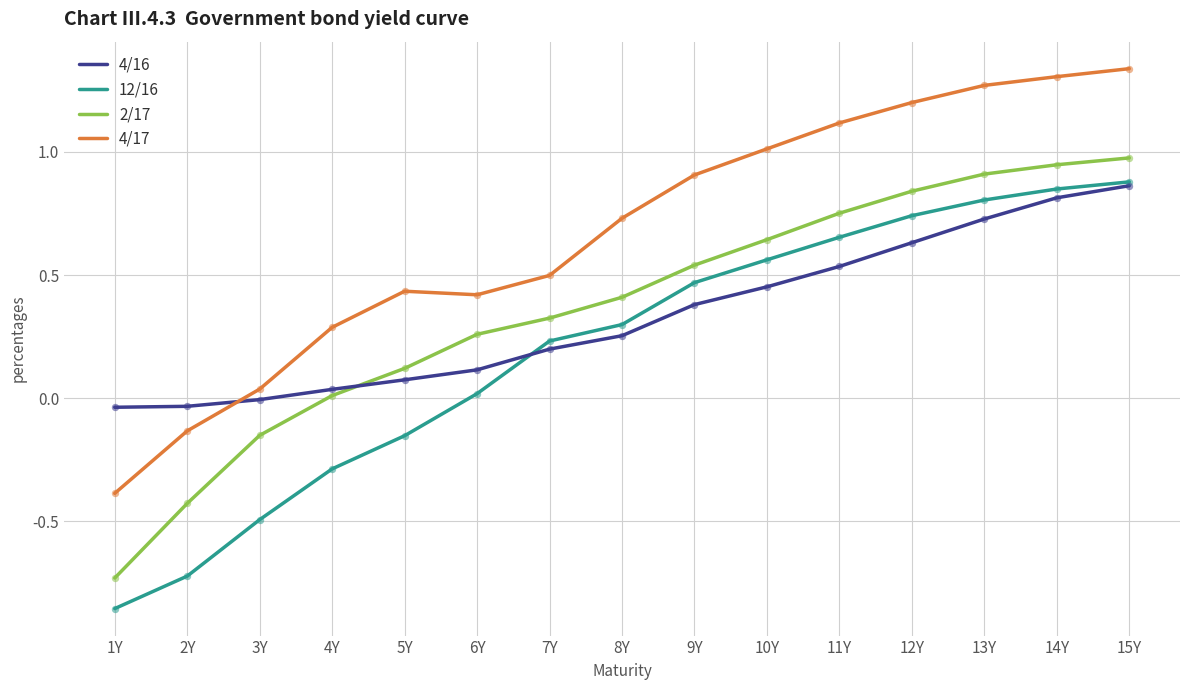

Is the value of 4/17 at 1Y greater than the value of 4/16 at 7Y?

No